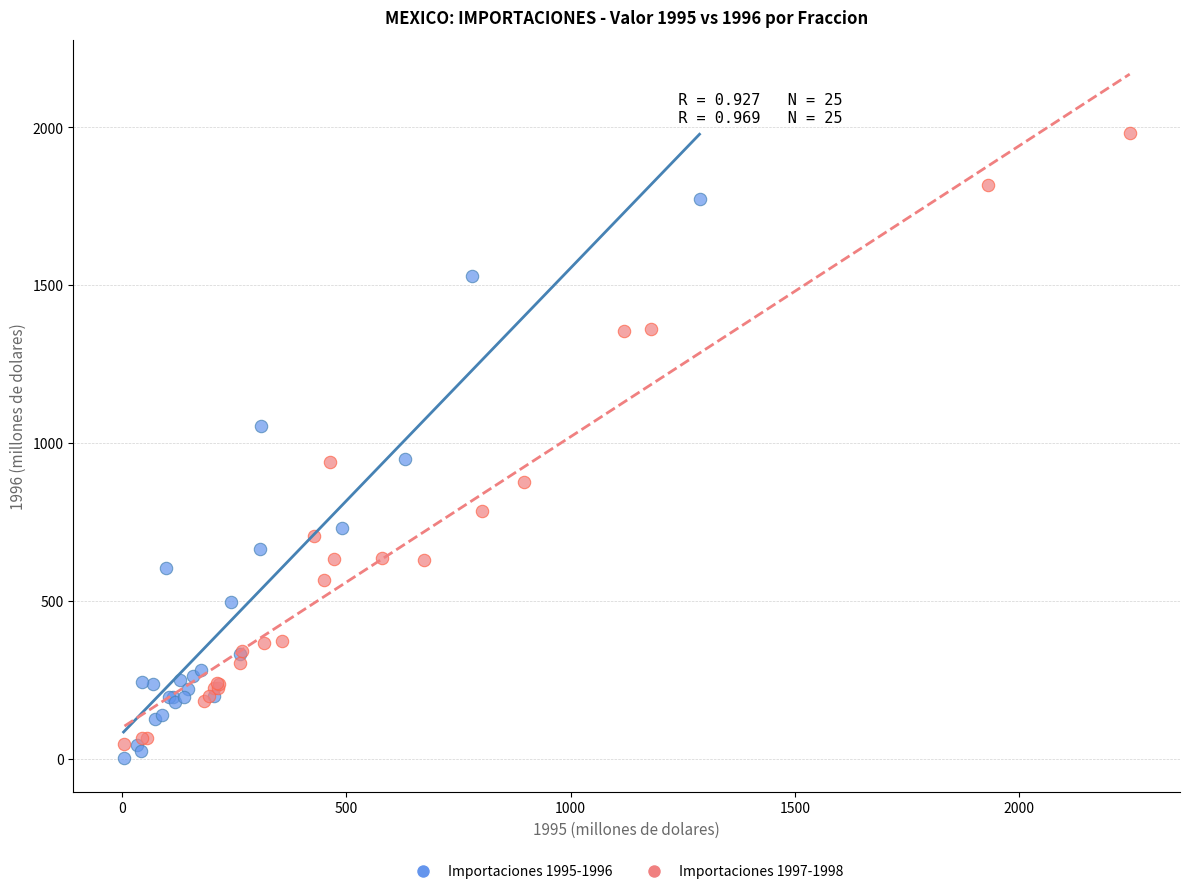

Which series has the largest Y range (max minus min)?

Importaciones 1997-1998